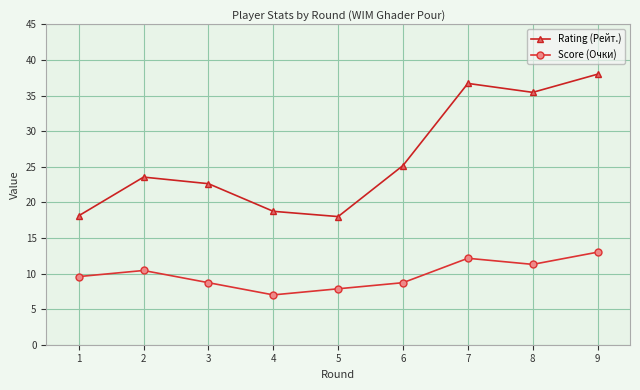

Which label corresponds to the smallest value in the chart?

4